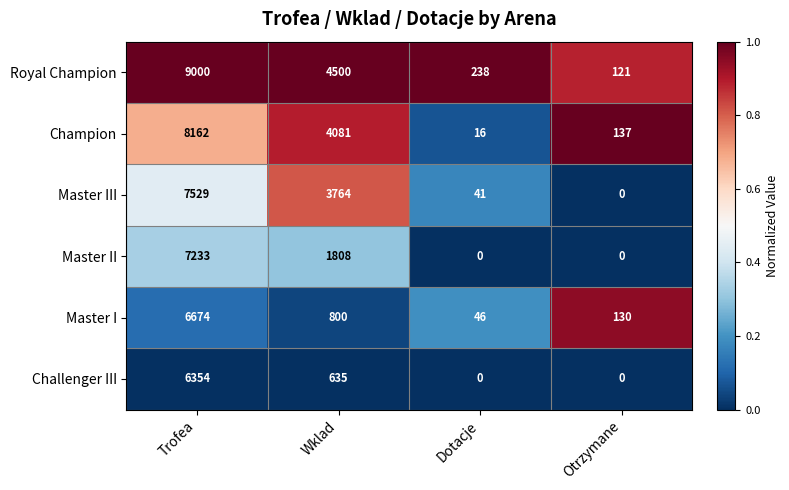

What is the total value across all series at Trofea?

44952